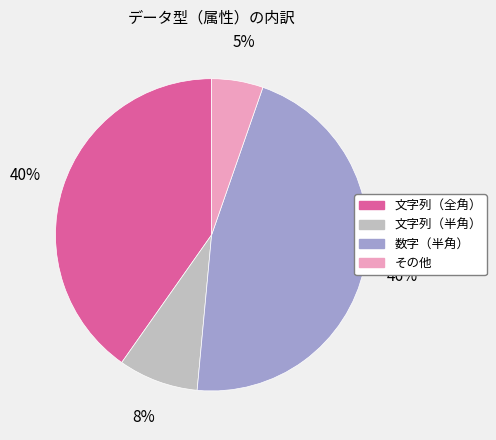

How many slices are in this pie chart?

4